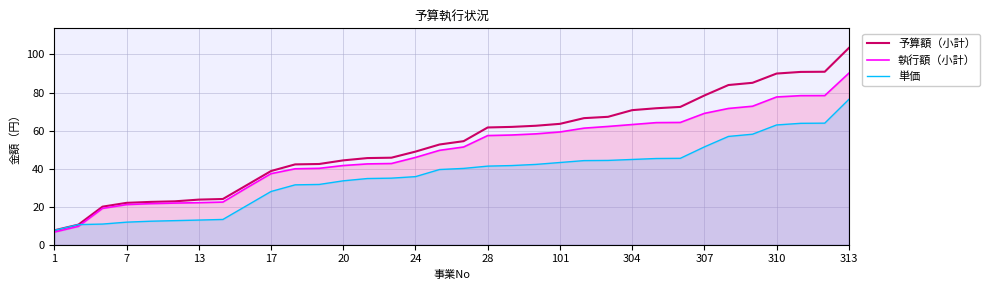

Count the number of data series in this chart.

3